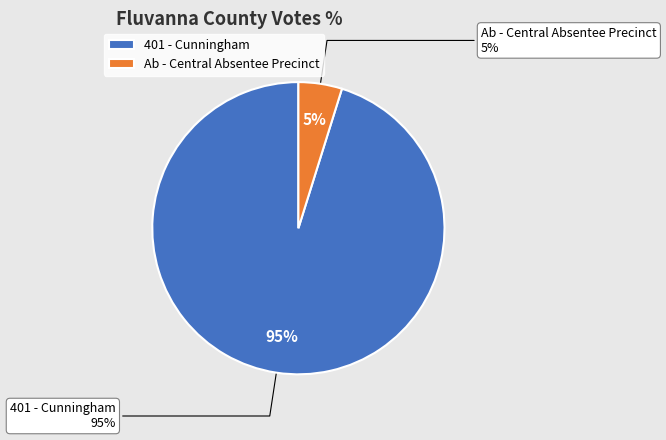

Approximately how many times larger is the value at Ab - Central Absentee Precinct compared to 401 - Cunningham?

0.1